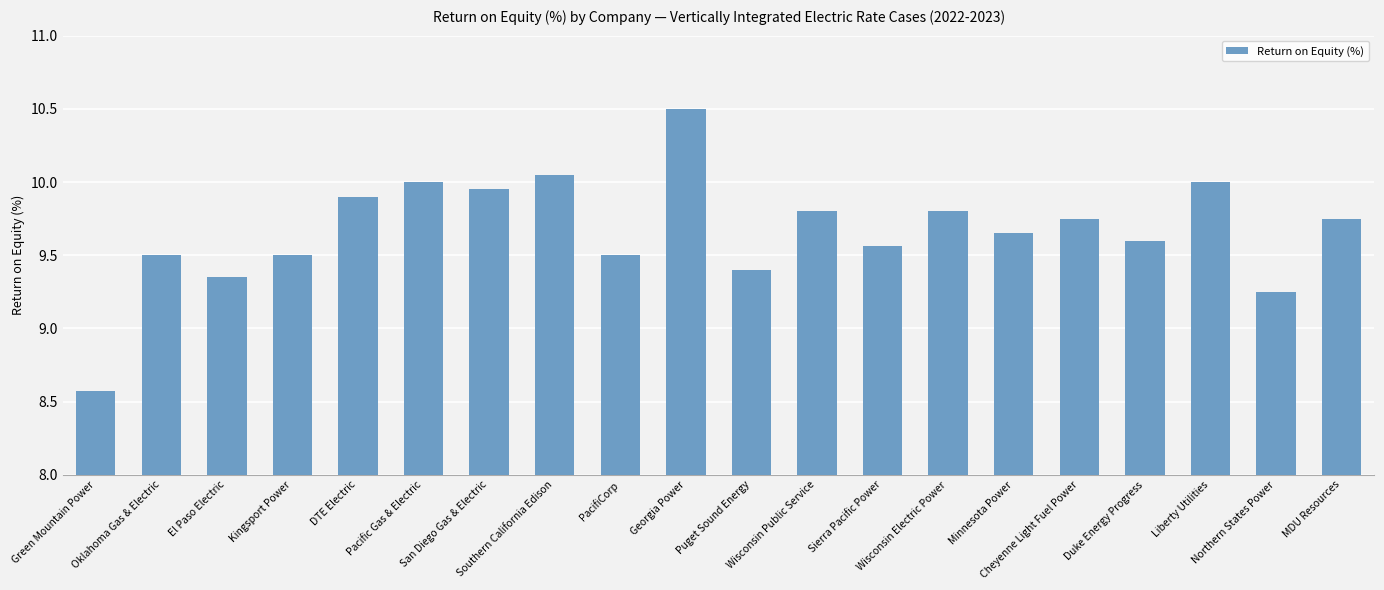

What is the ratio of the value at Southern California Edison to the value at Oklahoma Gas & Electric?

1.1